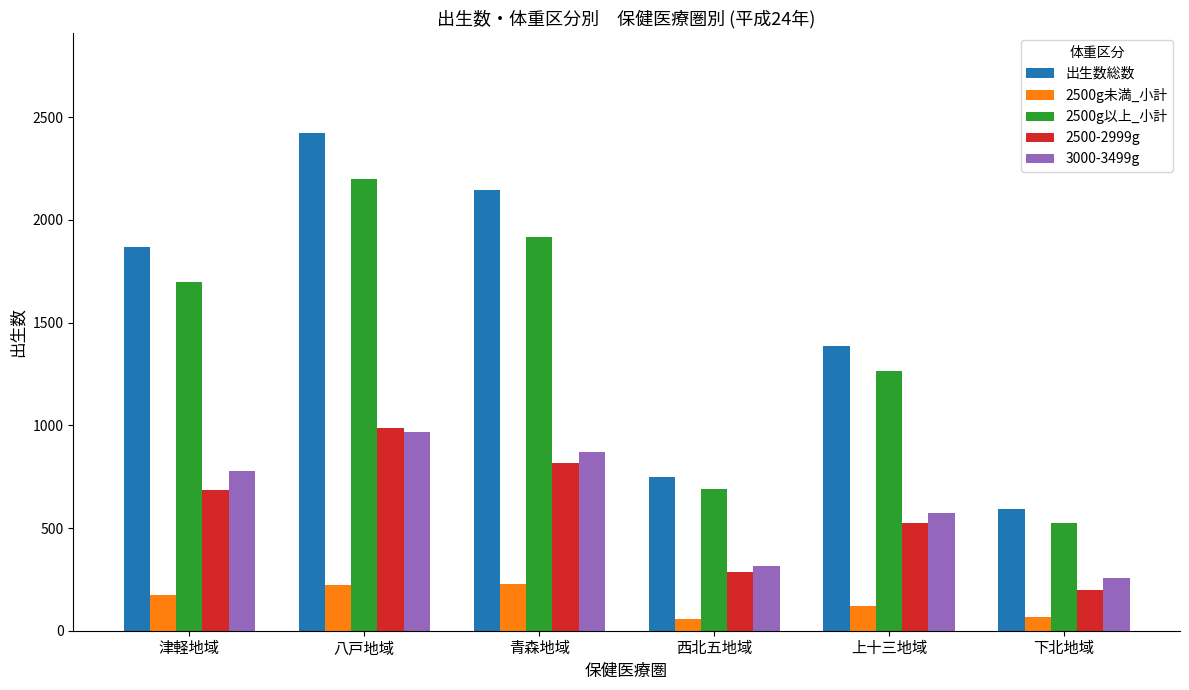

True or false: 2500g未満_小計 has a value of 57 at 西北五地域.

True